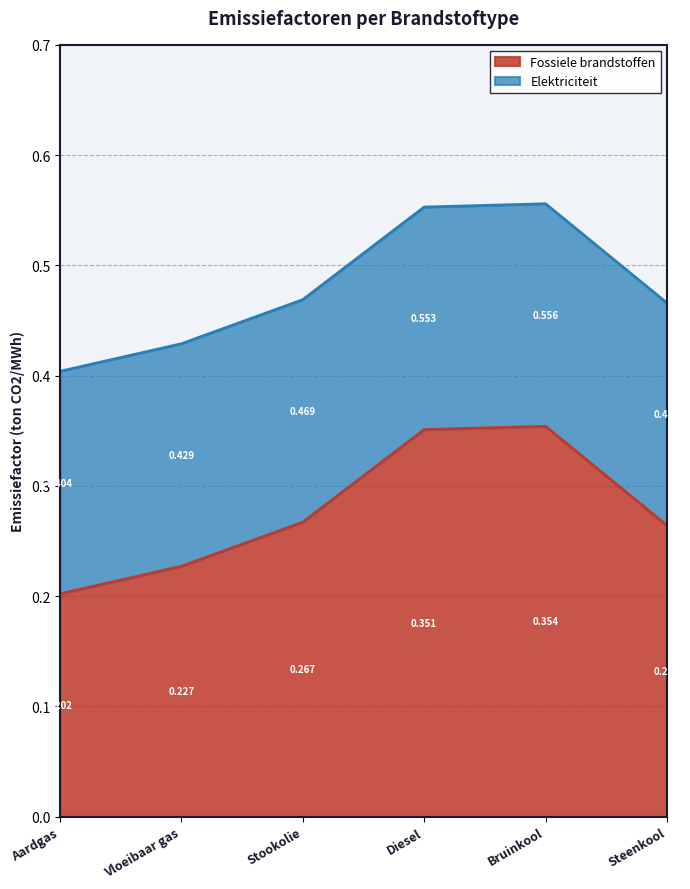

What is the label of the 6th point from the right?

Aardgas